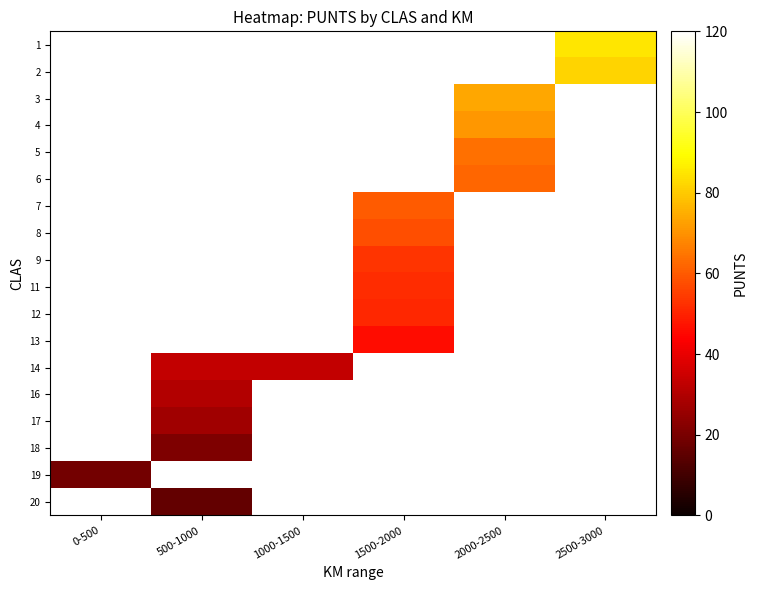

How many positive values does the 20 series have?

1